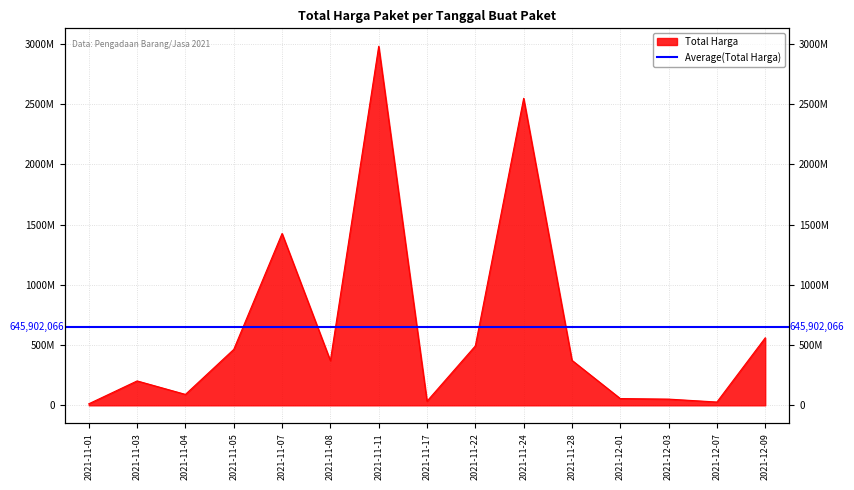

What position from the right is 2021-11-05?

12